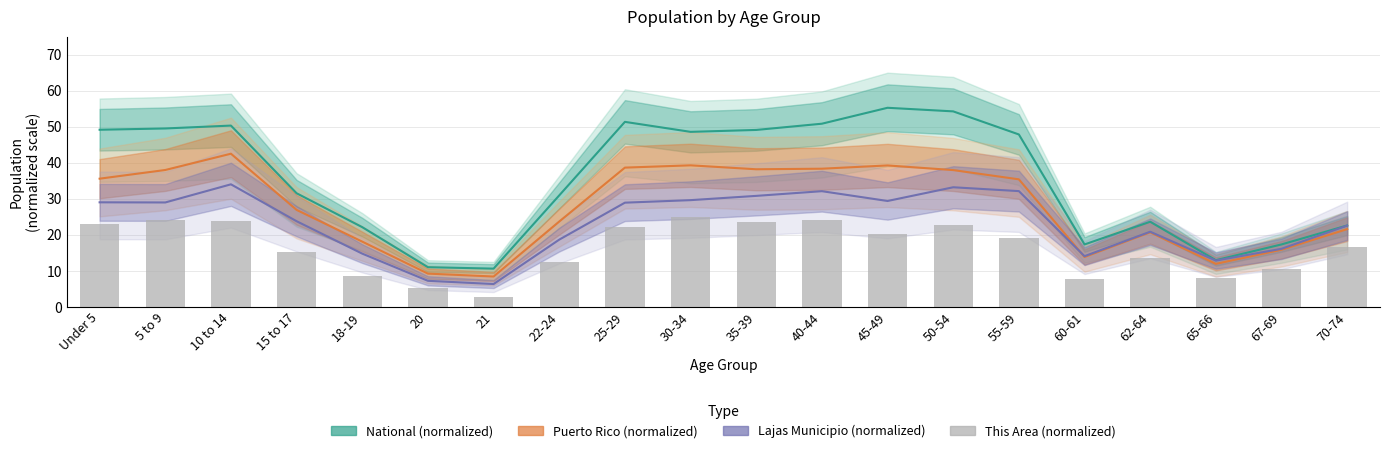

List the labels in order of value, smallest first.

21, 20, 60-61, 65-66, 18-19, 67-69, 22-24, 62-64, 15 to 17, 70-74, 55-59, 45-49, 25-29, 50-54, Under 5, 35-39, 10 to 14, 5 to 9, 40-44, 30-34